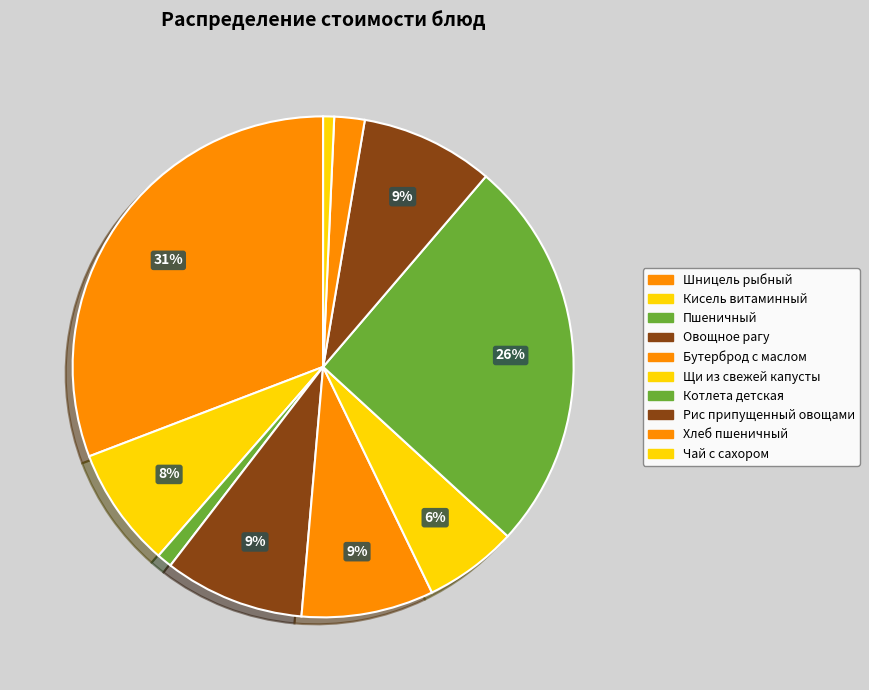

How many slices are in this pie chart?

10